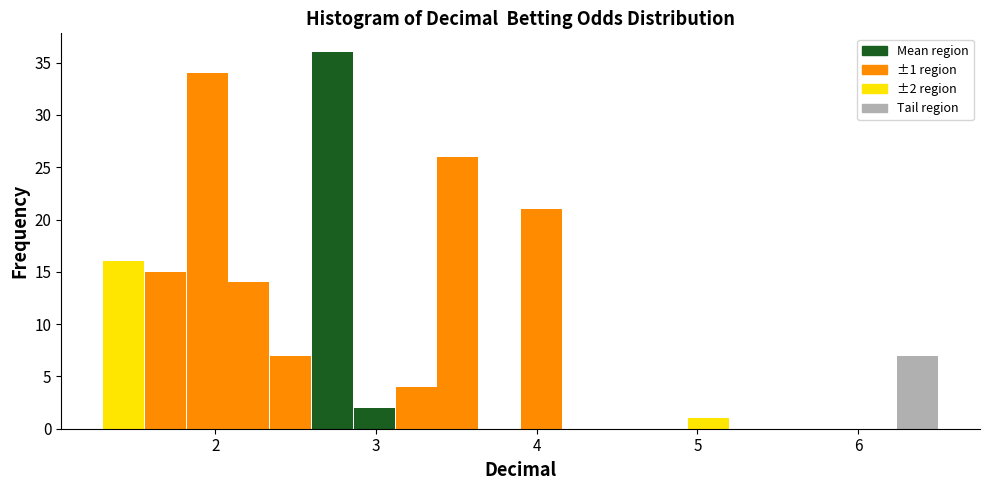

Read against the x-axis, roughly where is the centre of the tallest bar?

2.7